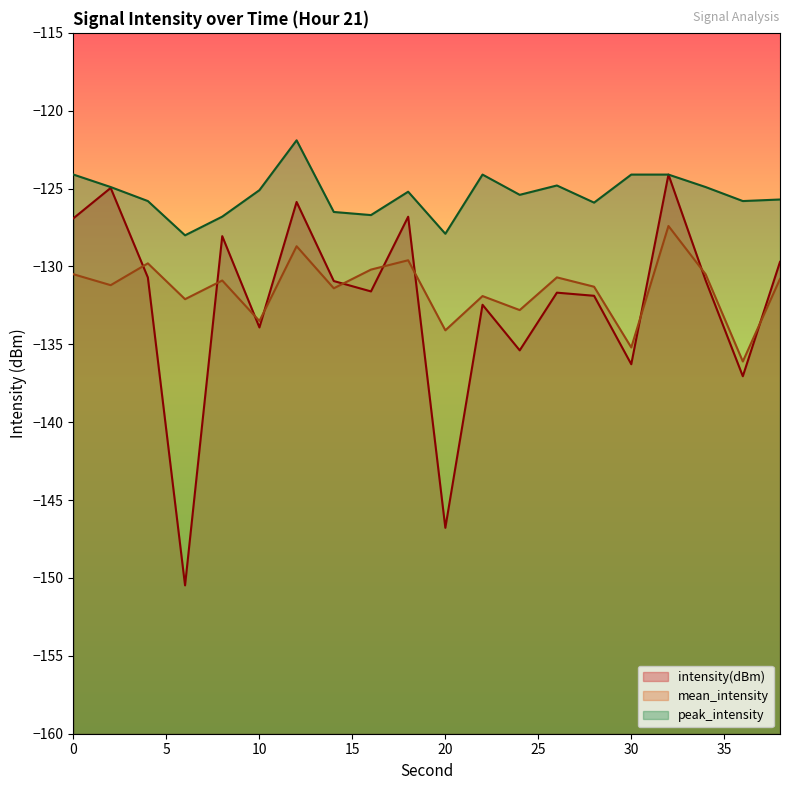

How many lines are shown in the chart?

3